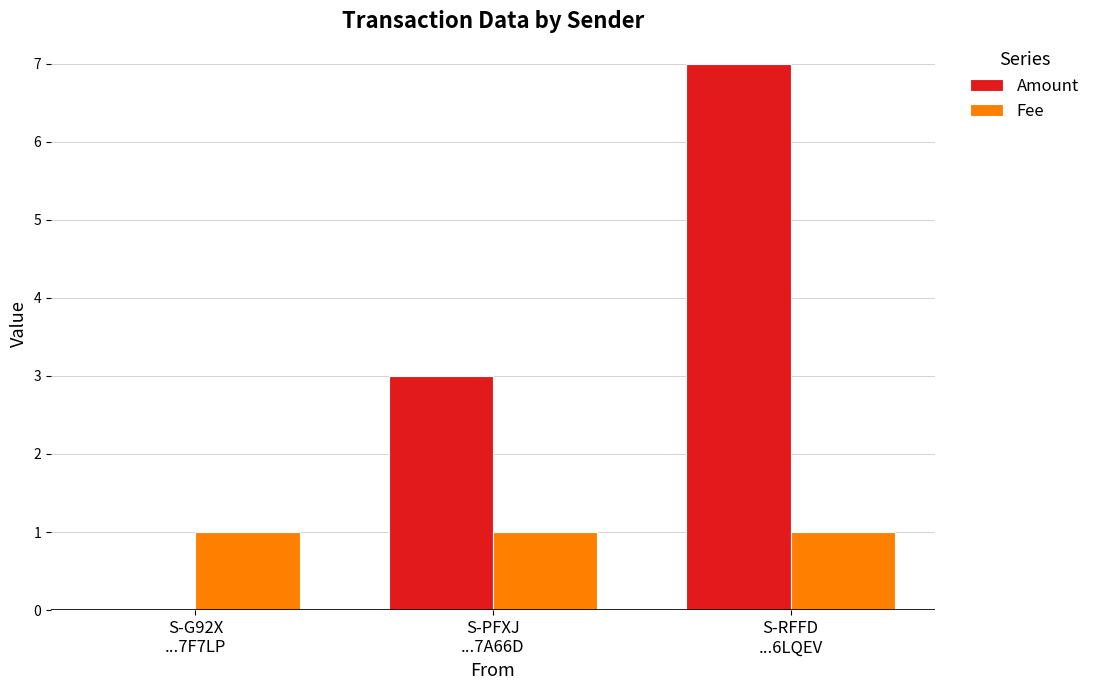

Reading right to left, extract all data points from this chart.

Amount: S-RFFD
...6LQEV=7	S-PFXJ
...7A66D=3	S-G92X
...7F7LP=0
Fee: S-RFFD
...6LQEV=1	S-PFXJ
...7A66D=1	S-G92X
...7F7LP=1